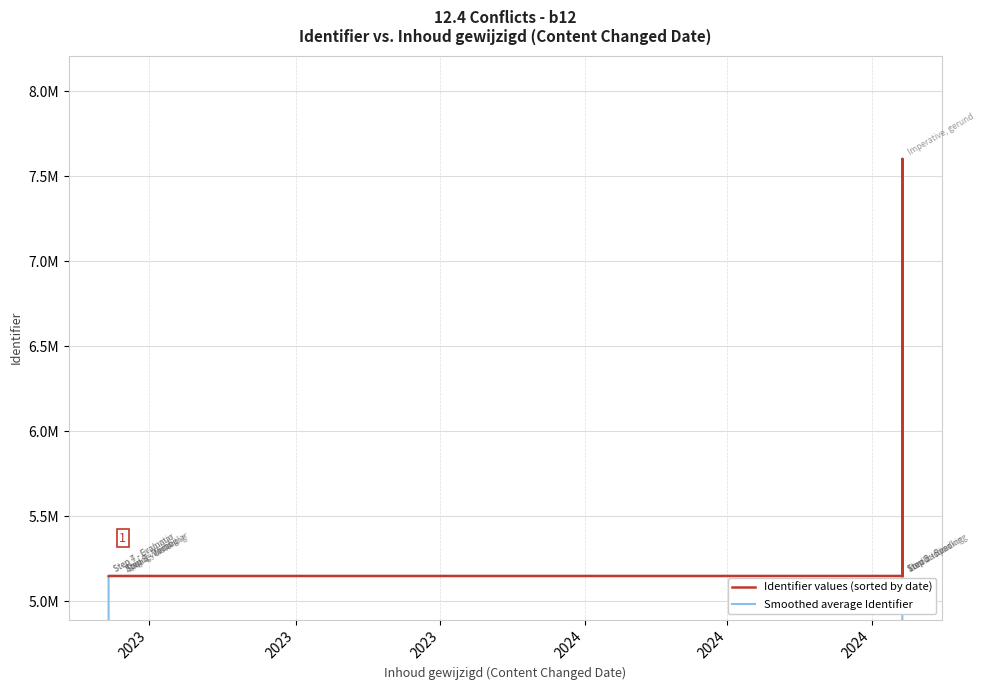

At how many categories does at least one series exceed 5807971?

2